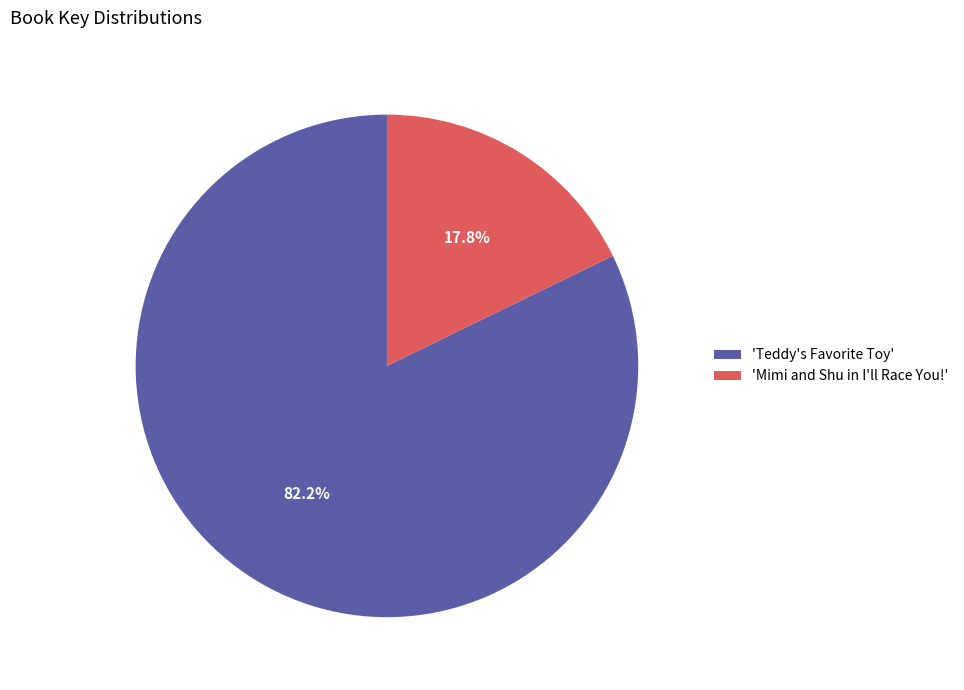

Which slice represents more than half of the pie?

'Teddy's Favorite Toy'